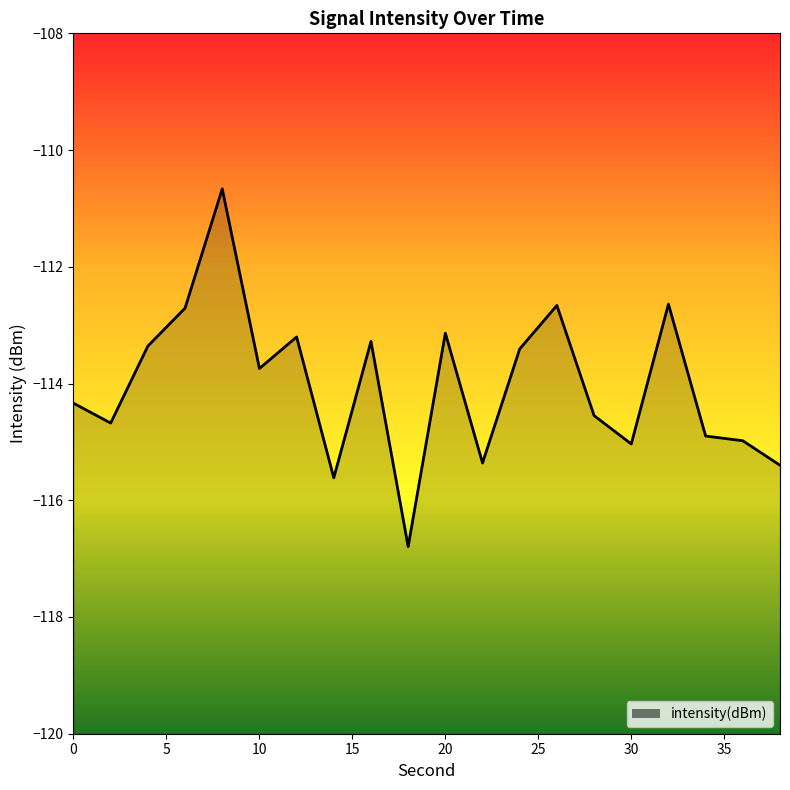

Rank the categories by value from lowest to highest.

18, 14, 38, 22, 30, 36, 34, 2, 28, 0, 10, 24, 4, 16, 12, 20, 6, 26, 32, 8